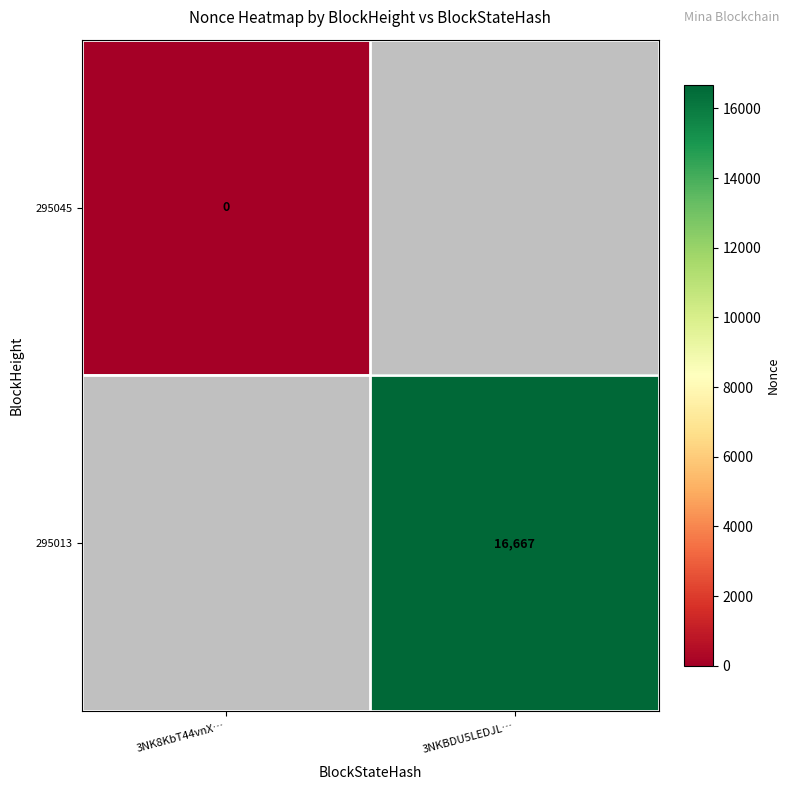

The value of 295013 at 3NKBDU5LEDJL… is 16667. True or false?

True